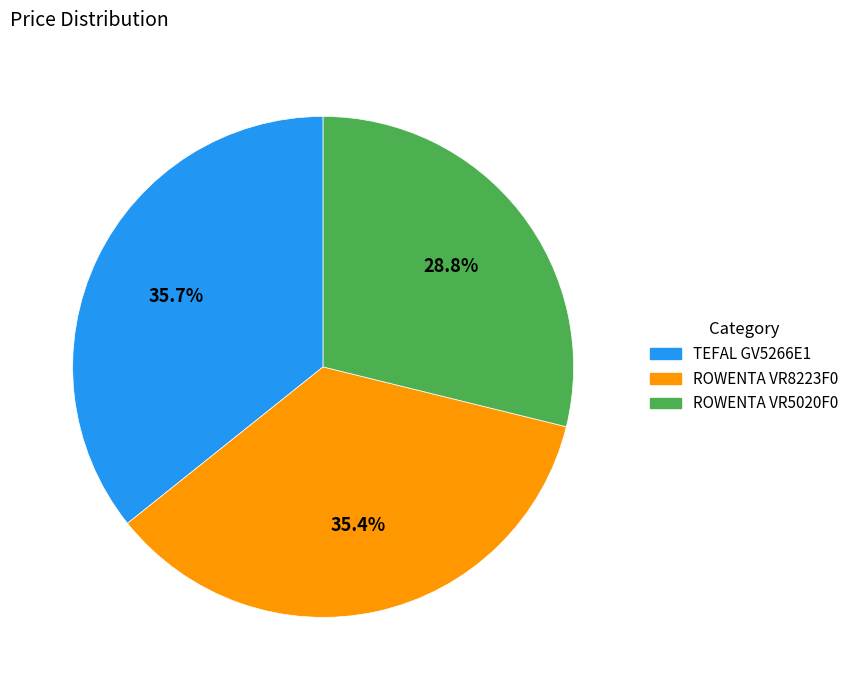

How many slices are in this pie chart?

3